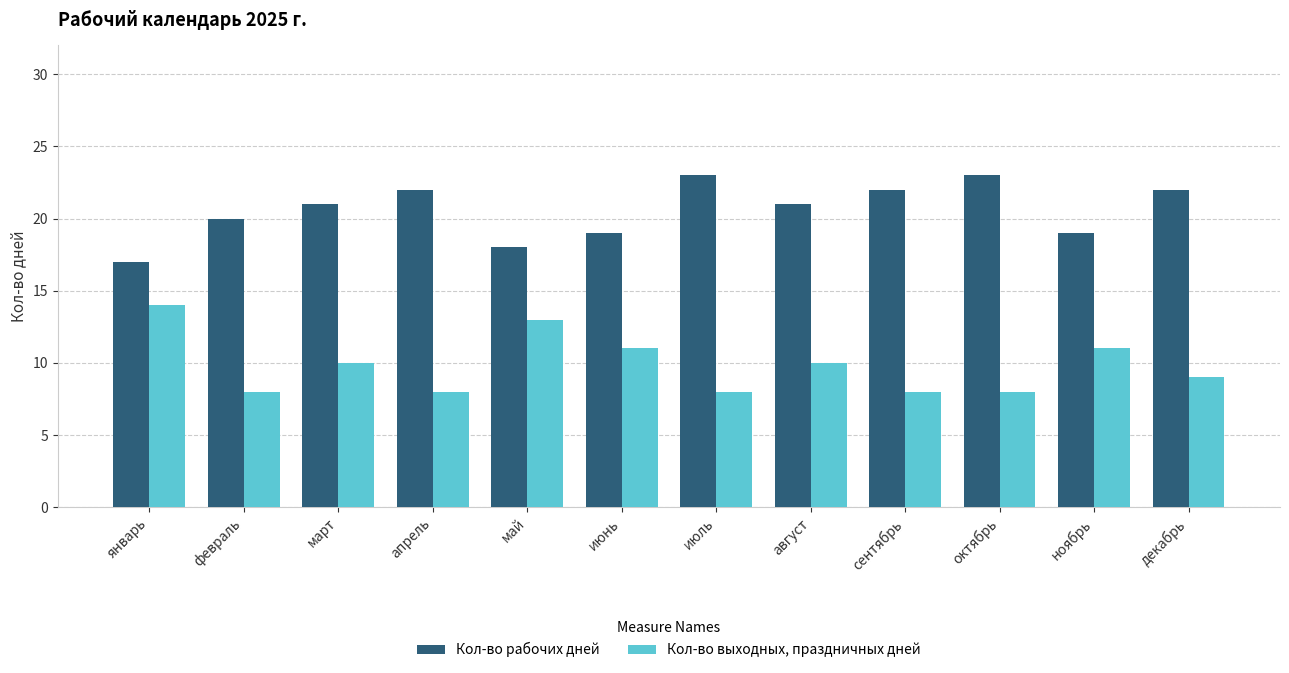

Does the chart contain stacked bars?

No